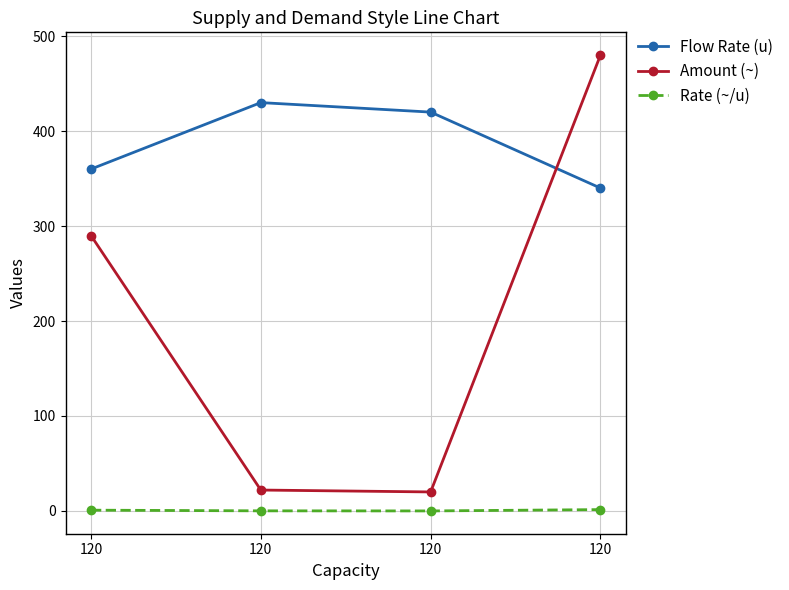

True or false: Amount (~) and Rate (~/u) cross at least once.

False